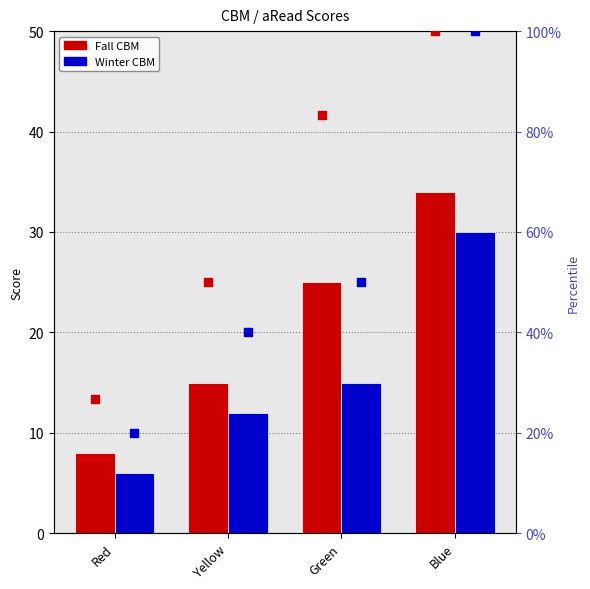

At how many categories does at least one series exceed 93?

1